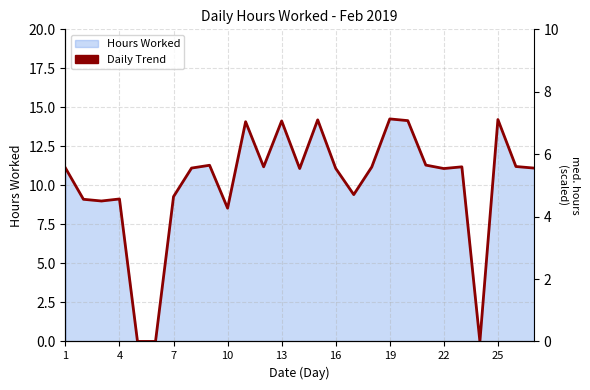

How many points are higher than both their immediate neighbors (excluding endpoints)?

8